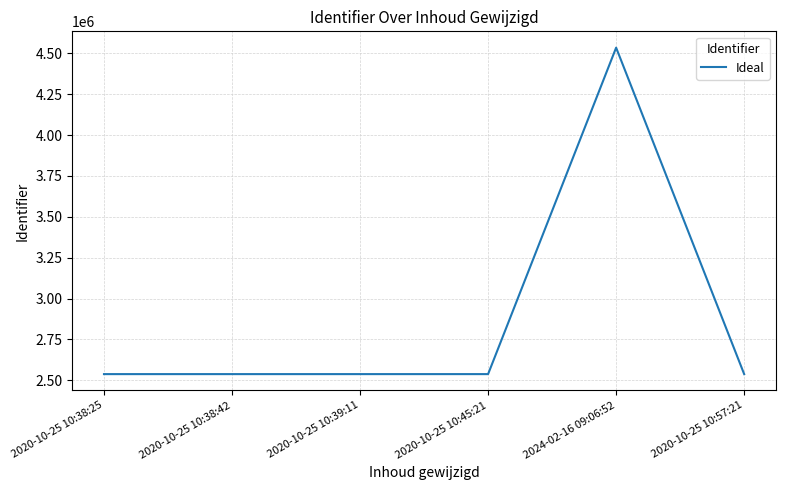

The chart shows a value of 2537582 at 2020-10-25 10:38:42. True or false?

True